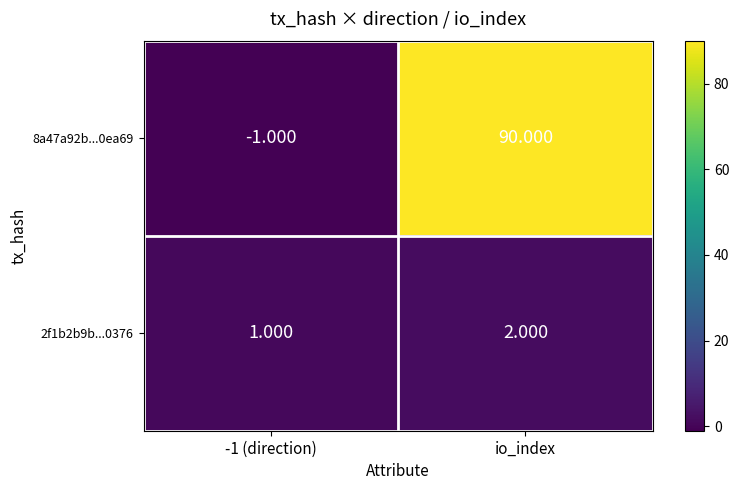

What is the minimum value shown in the chart?

-1